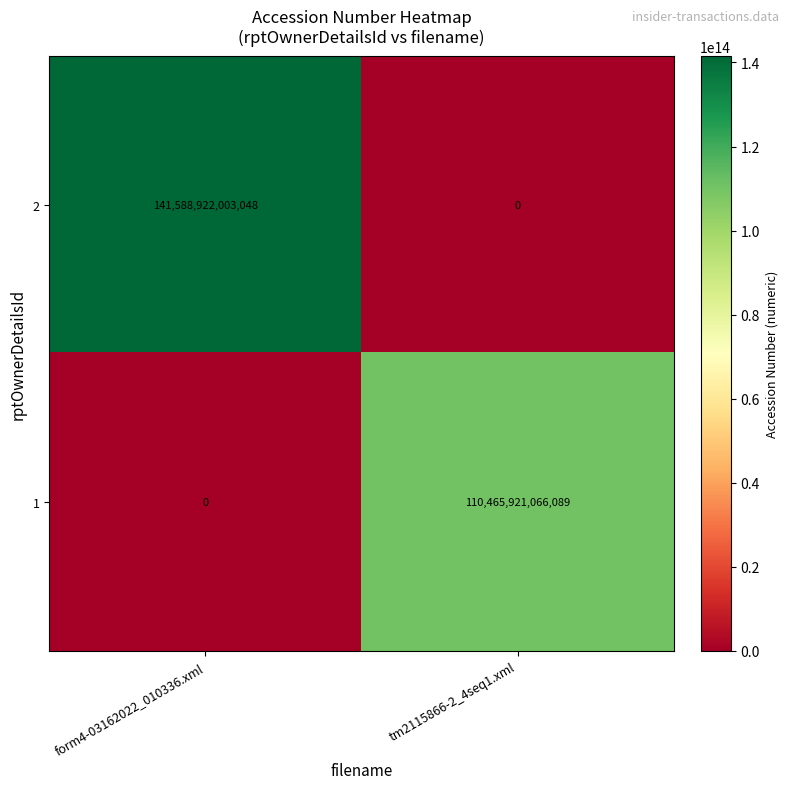

List the series in order of their peak value, highest first.

2, 1